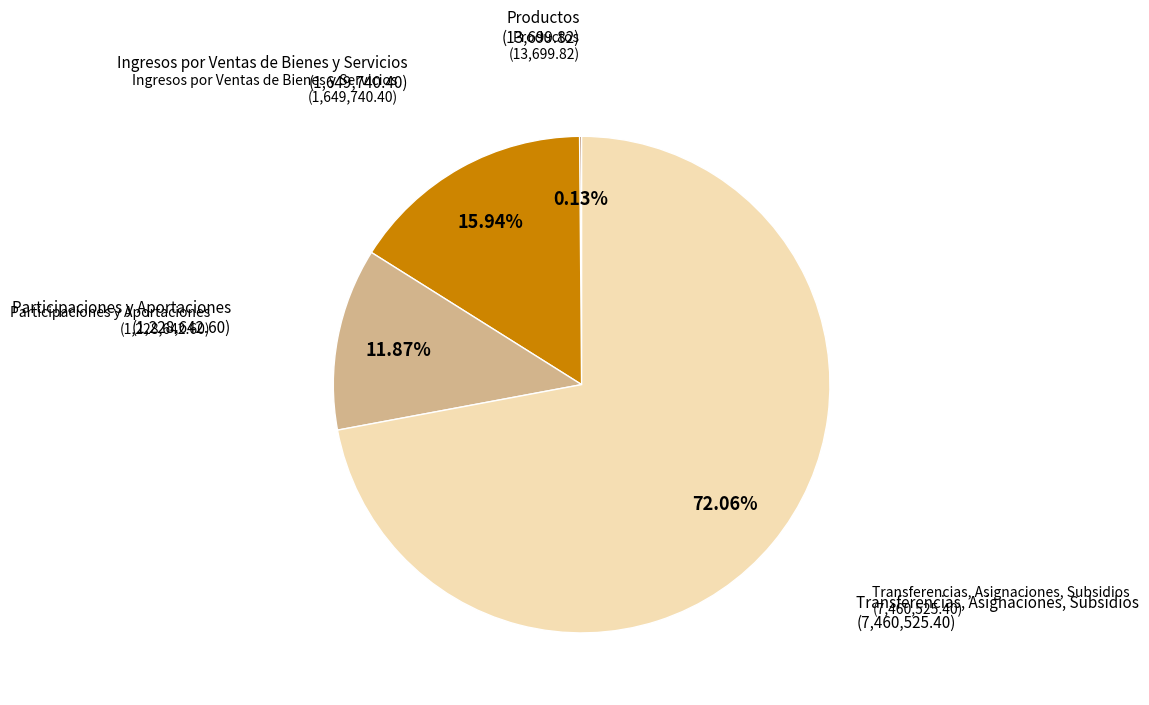

Is there any slice that represents more than half of the pie?

Yes